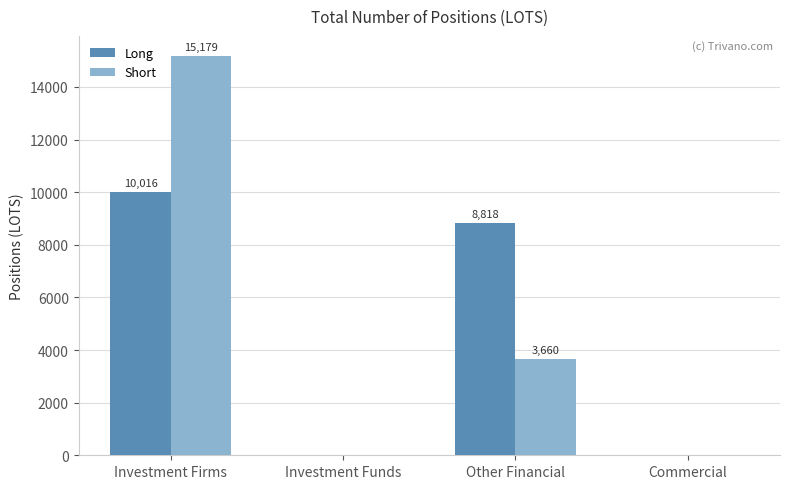

Which series has the largest total across all categories?

Short